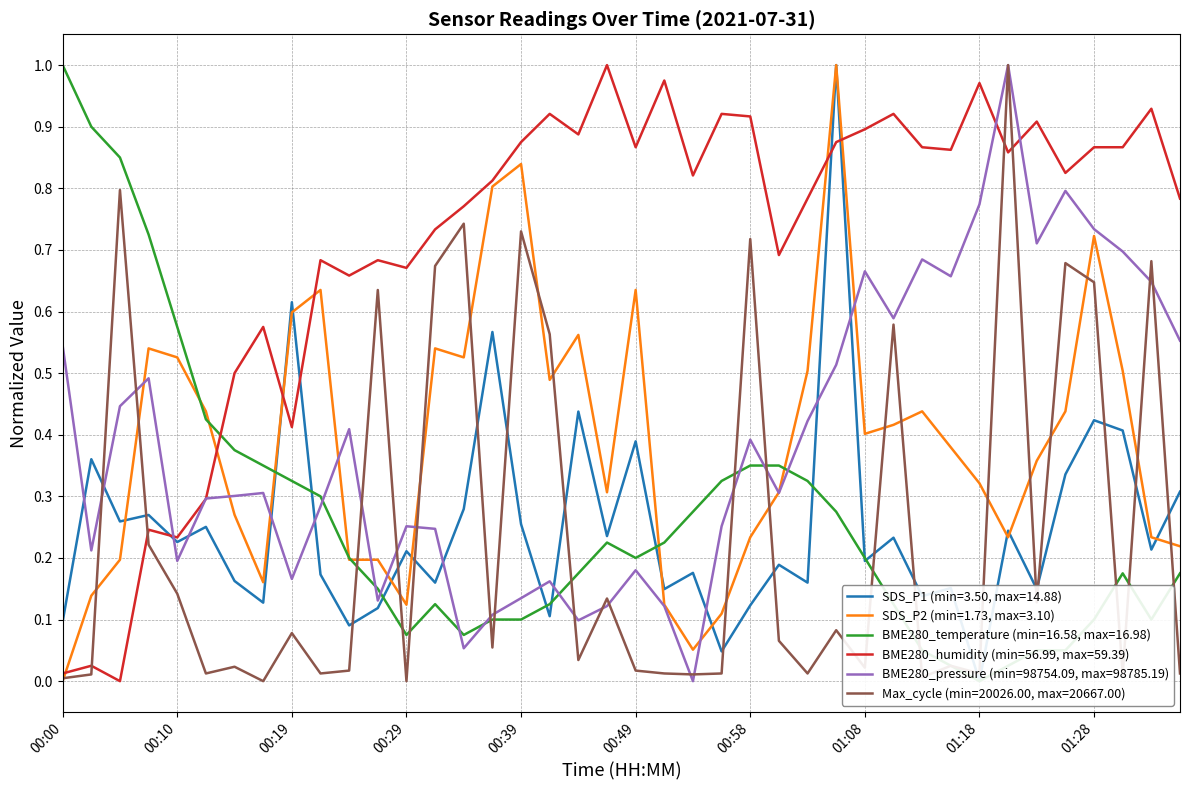

Which series has the widest spread of values?

SDS_P1